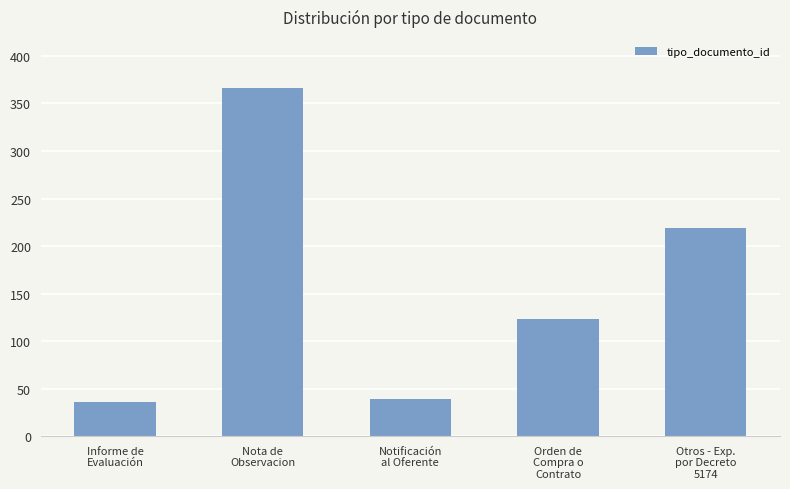

What is the maximum value shown in the chart?

366